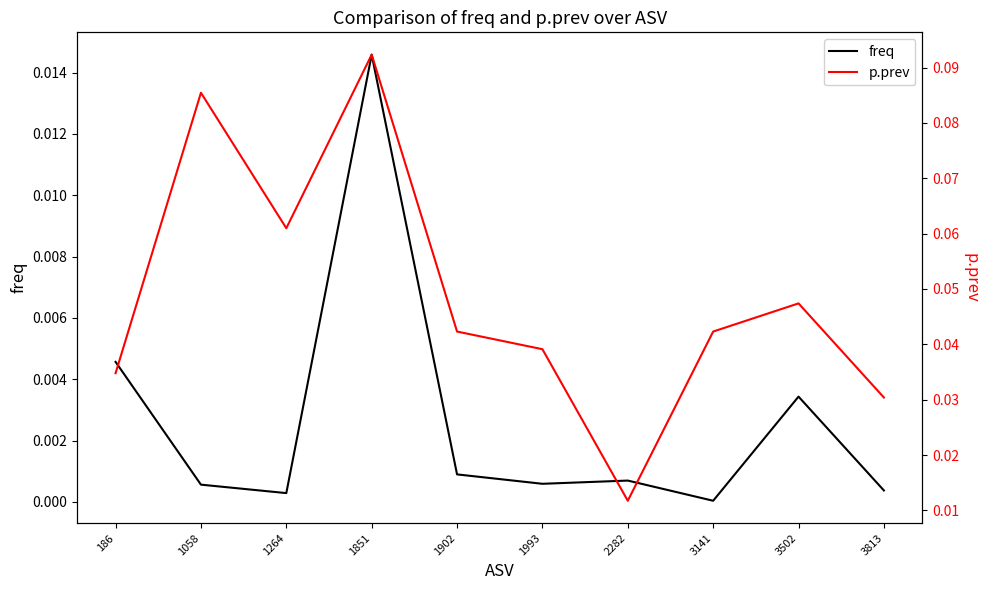

At which category does freq reach its first local peak?

1851